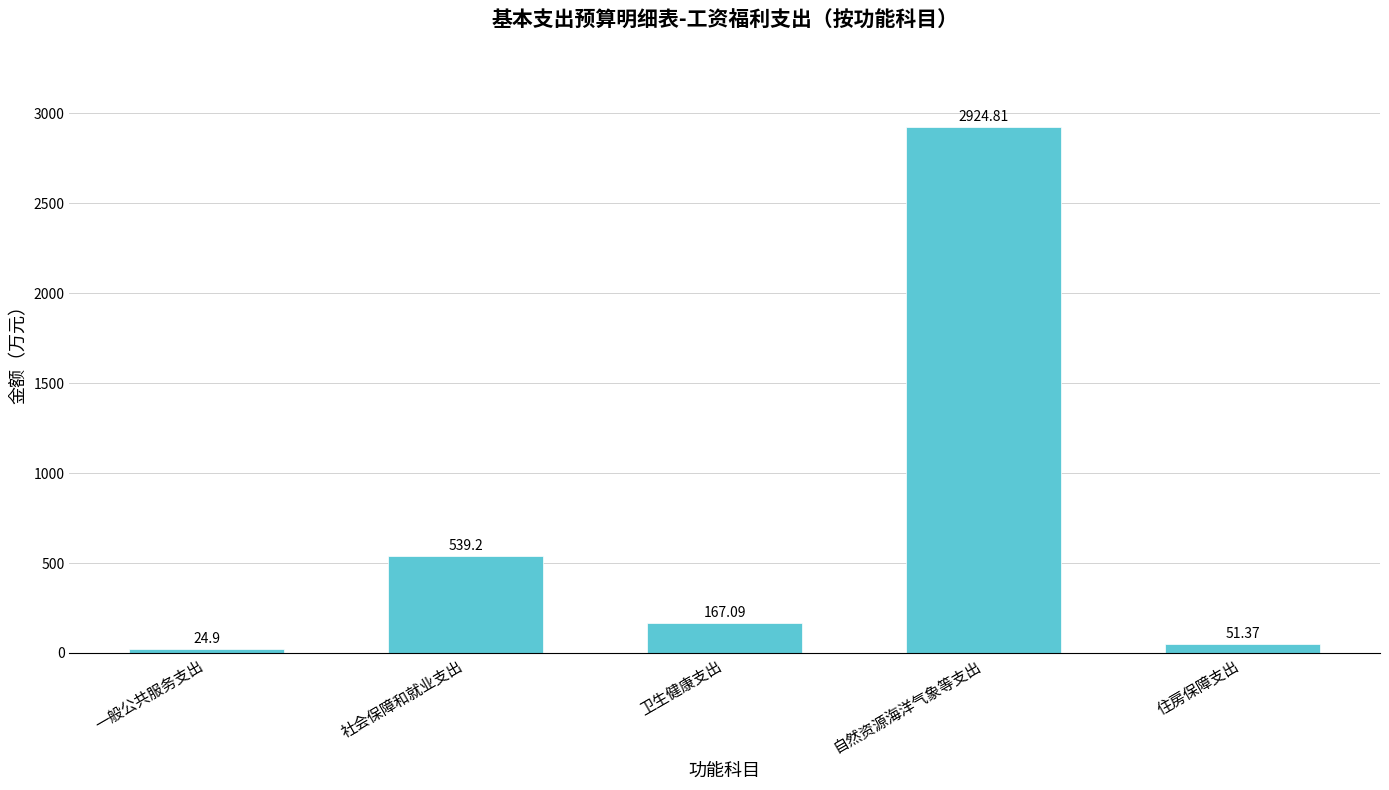

Reading right to left, transcribe all the data shown in this chart.

住房保障支出=51.4	自然资源海洋气象等支出=2924.8	卫生健康支出=167.1	社会保障和就业支出=539.2	一般公共服务支出=24.9